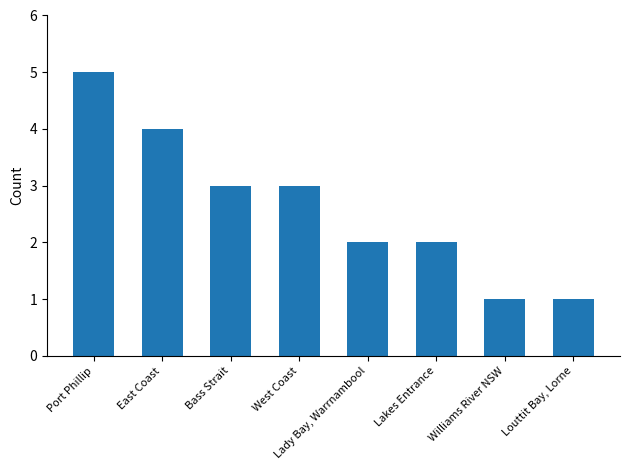

Read the value at Williams River NSW.

1